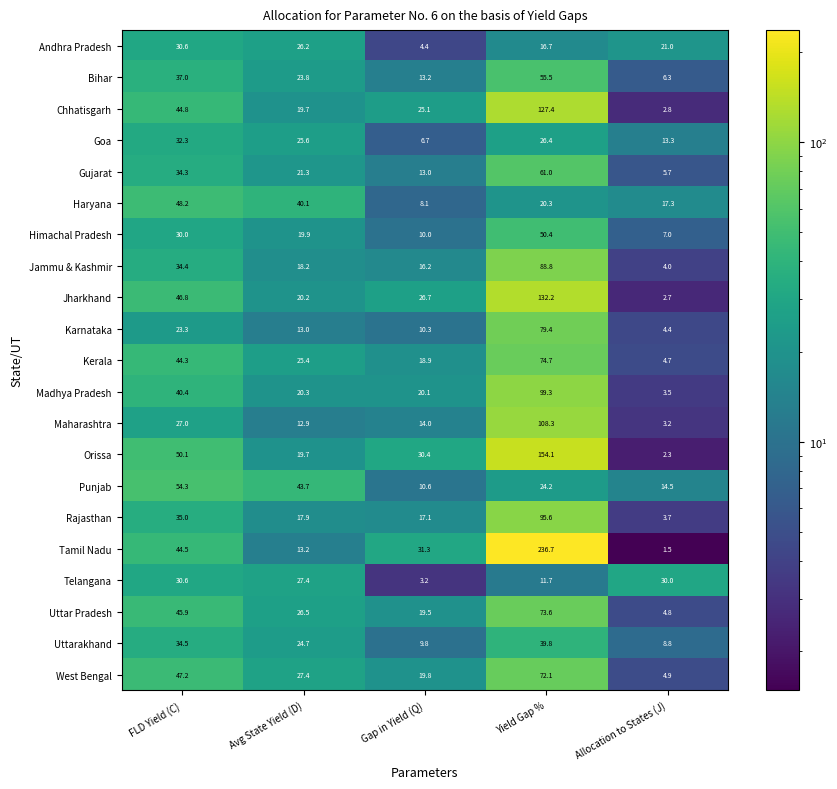

At which category is the sum across all series the highest?

Yield Gap %